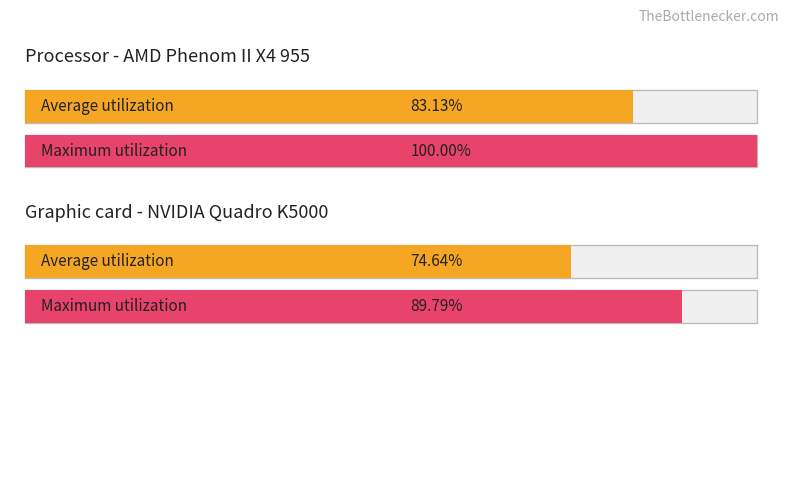

Are the bars grouped side by side (vs. stacked)?

Yes